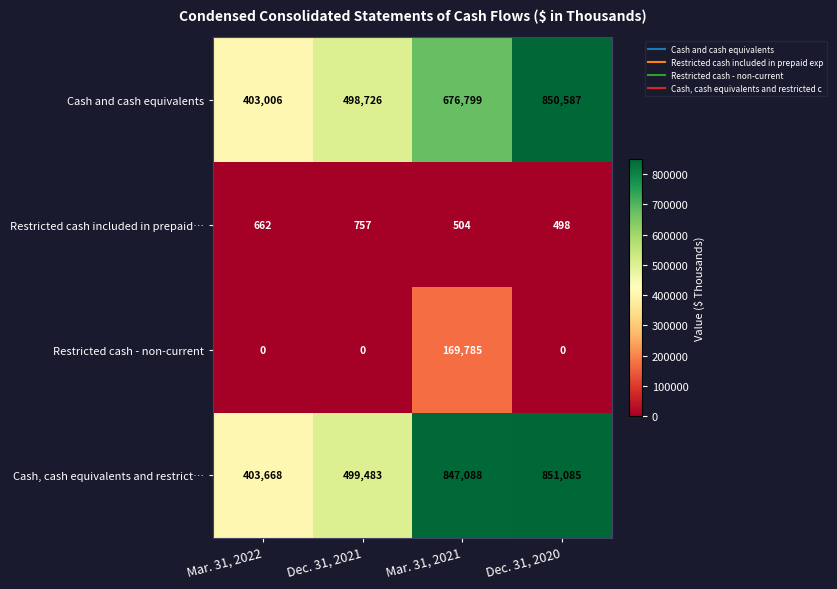

Reading left to right, extract all data points from this chart.

Cash and cash equivalents: 403006	498726	676799	850587
Restricted cash included in prepaid…: 662	757	504	498
Restricted cash - non-current: 0	0	169785	0
Cash, cash equivalents and restrict…: 403668	499483	847088	851085